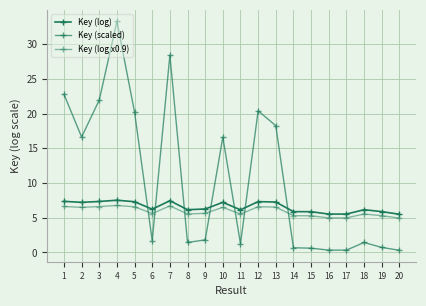

Rank the series at 5 from lowest to highest value.

Key (log x0.9), Key (log), Key (scaled)